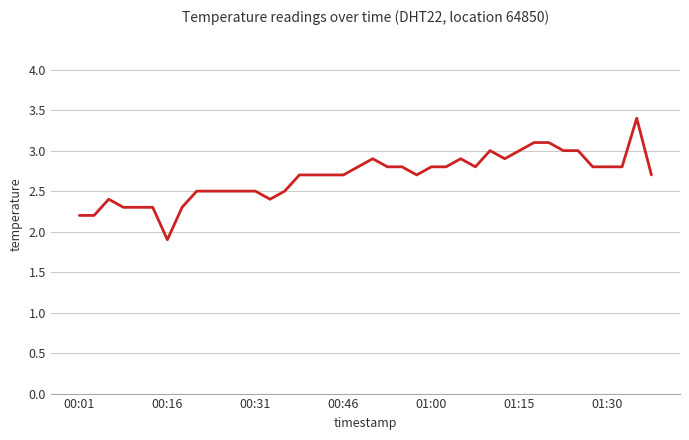

What is the difference between the maximum and minimum values?

1.5